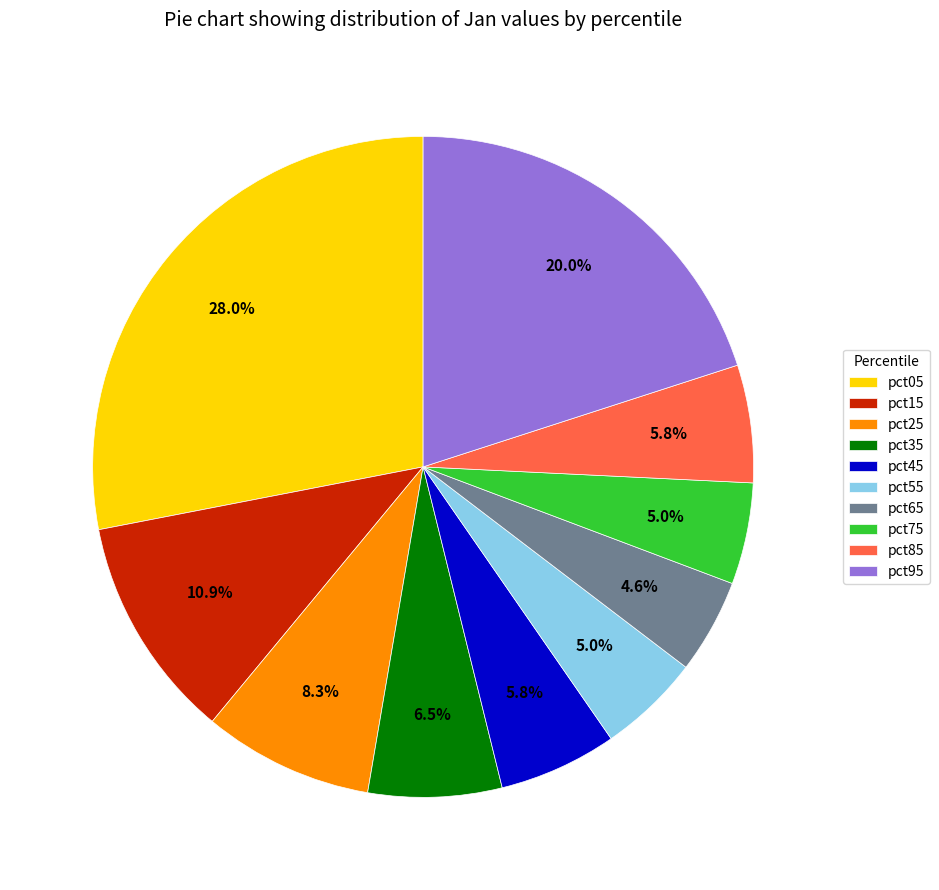

How much of the chart is everything except pct65?

95.4%